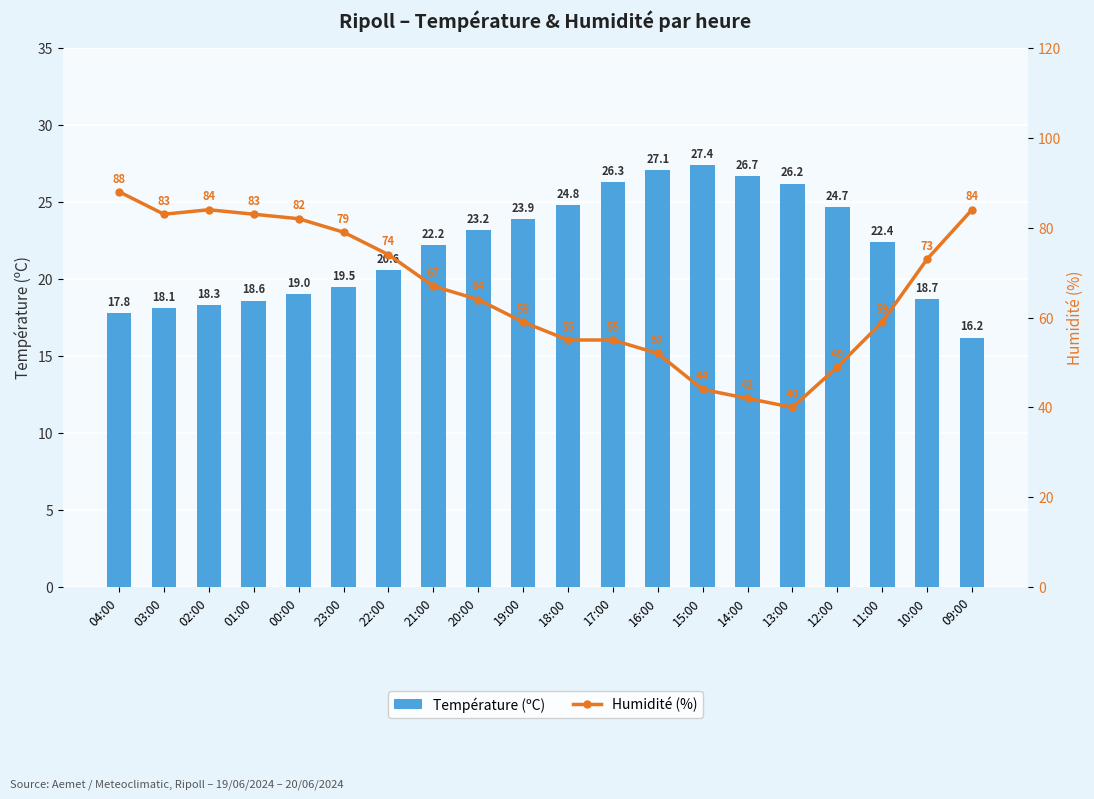

What is the difference between the maximum and second lowest values in the Humidité (%) series?

46.0